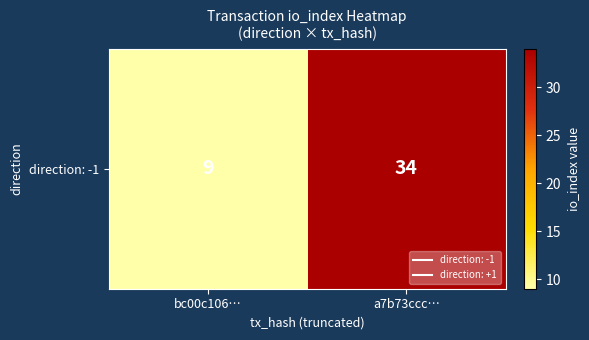

The value at bc00c106… is 9. True or false?

True